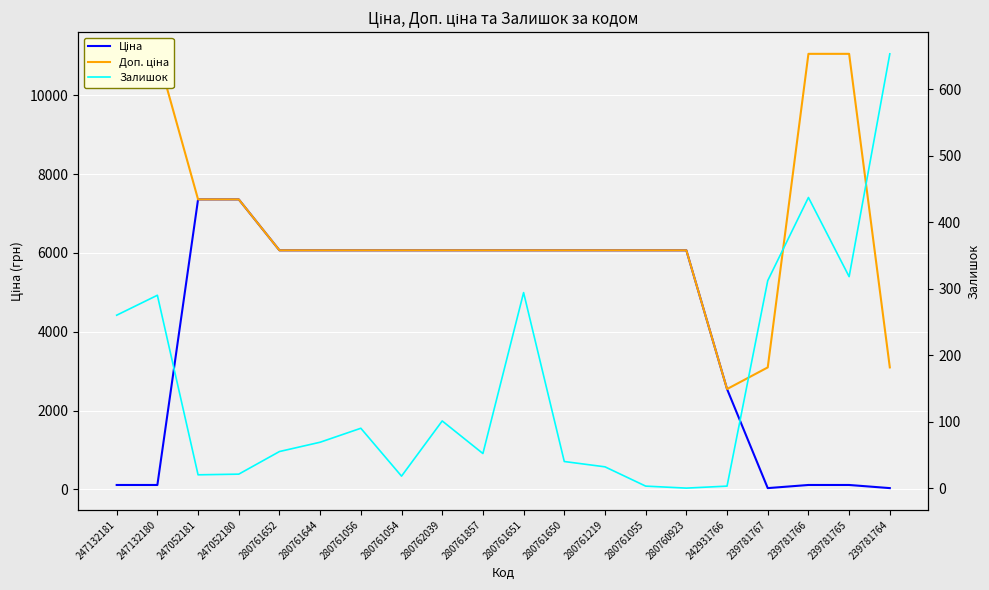

What is the sum of the Доп. ціна values at 247052180 and 280761857?

13427.4